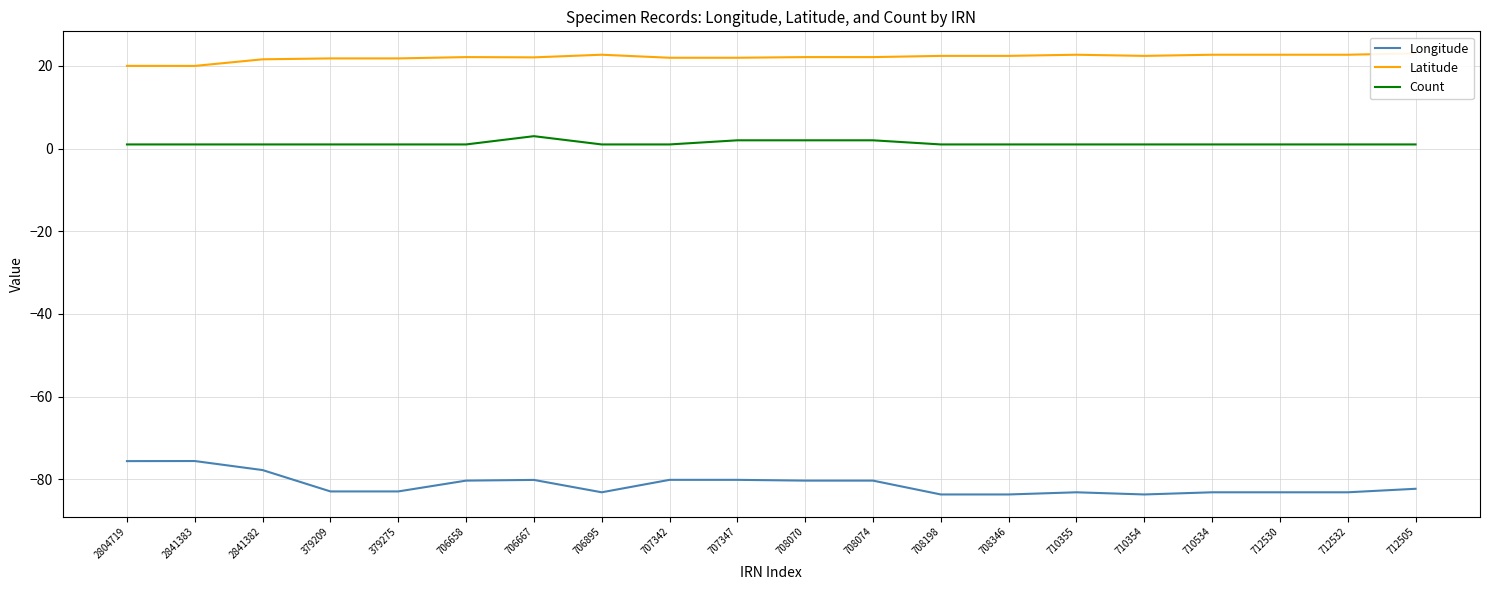

Reading left to right, transcribe all the data shown in this chart.

Longitude: 2804719=-75.6	2841383=-75.6	2841382=-77.8	379209=-83.0	379275=-83.0	706658=-80.3	706667=-80.2	706895=-83.2	707342=-80.2	707347=-80.2	708070=-80.3	708074=-80.3	708198=-83.7	708346=-83.7	710355=-83.2	710354=-83.7	710534=-83.2	712530=-83.2	712532=-83.2	712505=-82.3
Latitude: 2804719=20.0	2841383=20.0	2841382=21.6	379209=21.8	379275=21.8	706658=22.1	706667=22.1	706895=22.7	707342=22.0	707347=22.0	708070=22.1	708074=22.1	708198=22.4	708346=22.4	710355=22.7	710354=22.4	710534=22.7	712530=22.7	712532=22.7	712505=23.0
Count: 2804719=1.0	2841383=1.0	2841382=1.0	379209=1.0	379275=1.0	706658=1.0	706667=3.0	706895=1.0	707342=1.0	707347=2.0	708070=2.0	708074=2.0	708198=1.0	708346=1.0	710355=1.0	710354=1.0	710534=1.0	712530=1.0	712532=1.0	712505=1.0